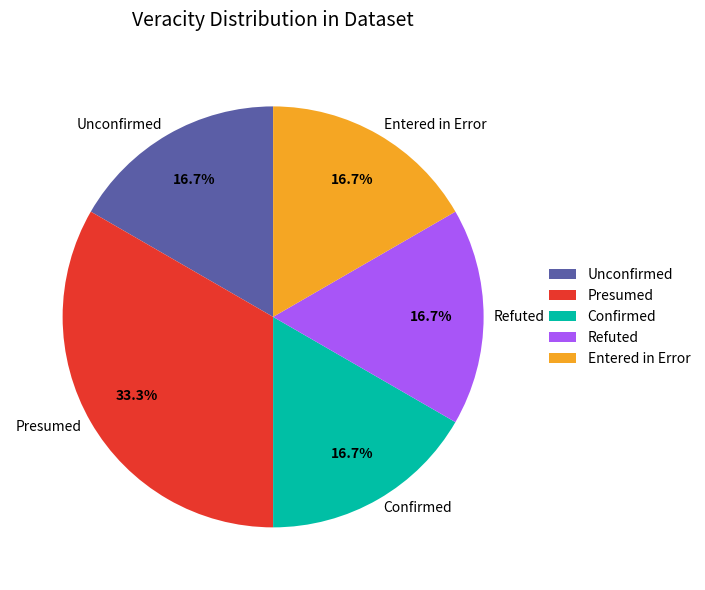

Does any single category account for the majority?

No